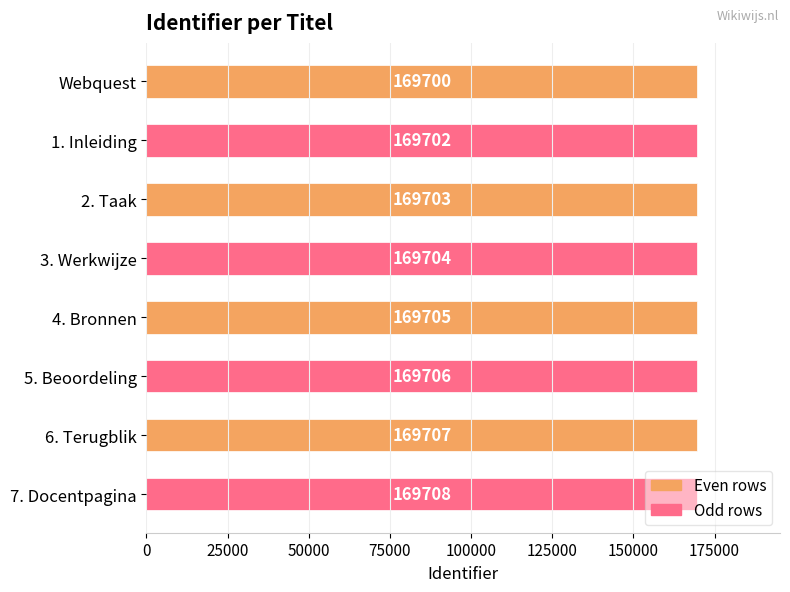

What is the sum of all values?

1357635